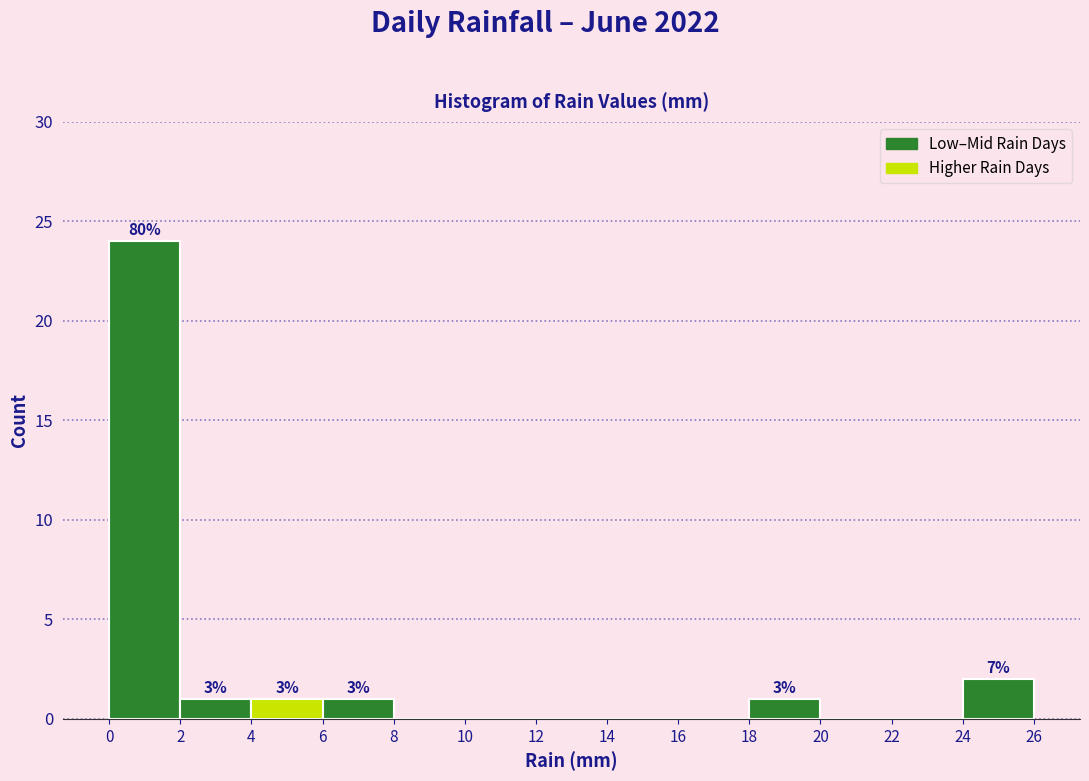

Over which range of the x-axis is the bar tallest?

0 to 2